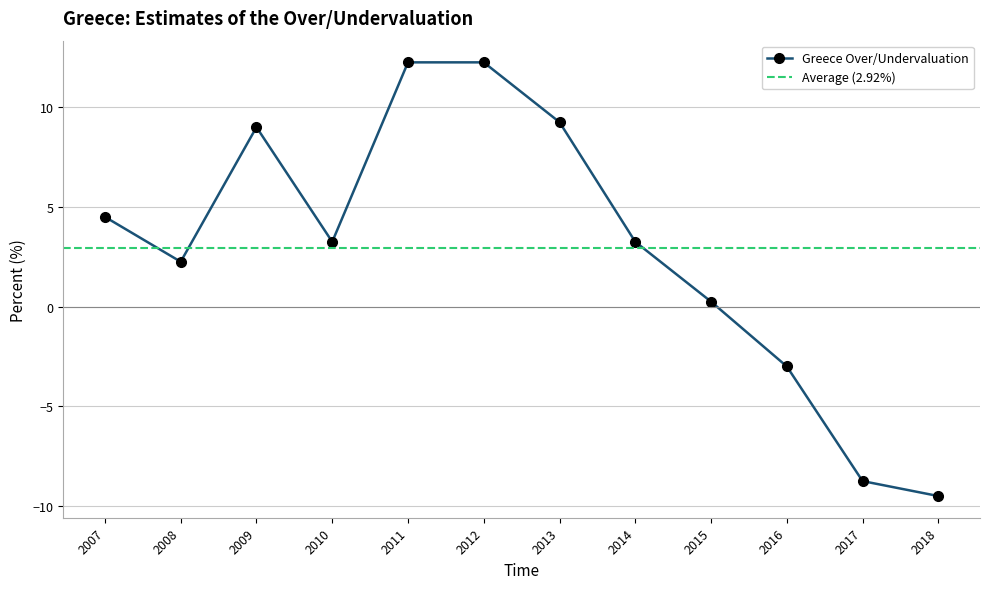

What is the difference between the values at 2015 and 2014?

3.0